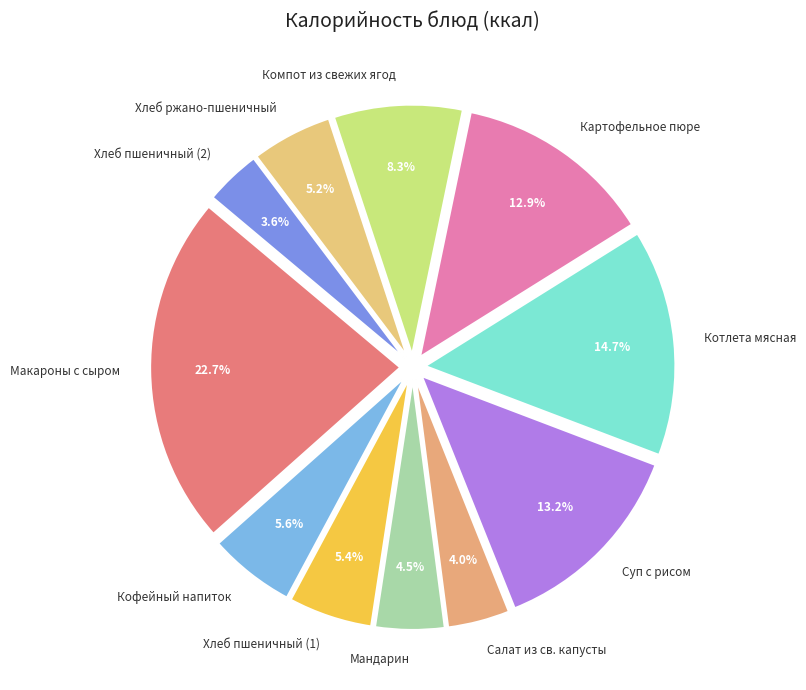

Is Мандарин the majority of the pie?

No